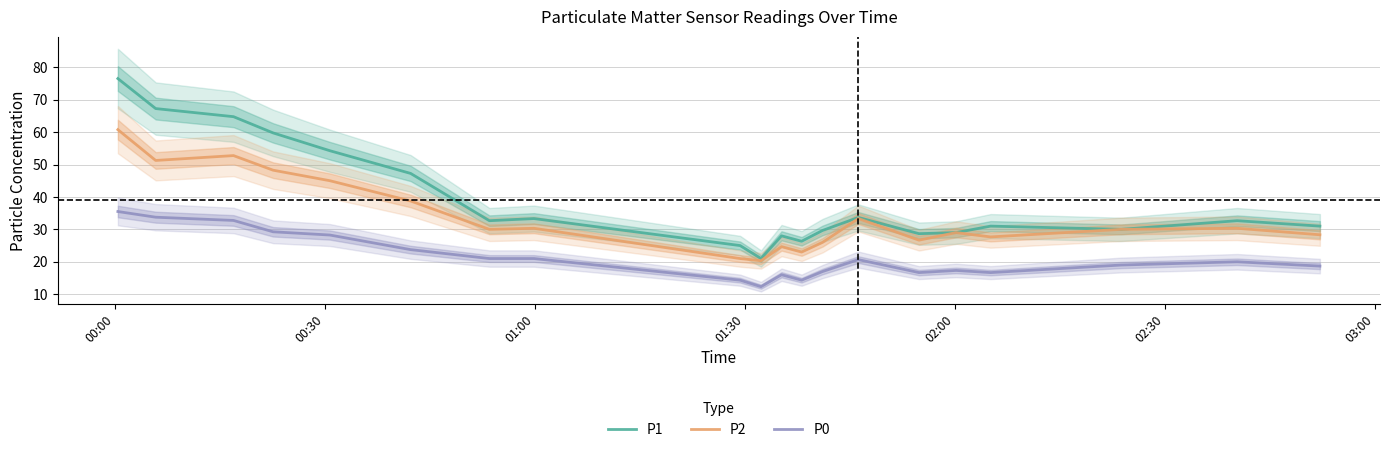

What is the minimum value for P0?

12.3